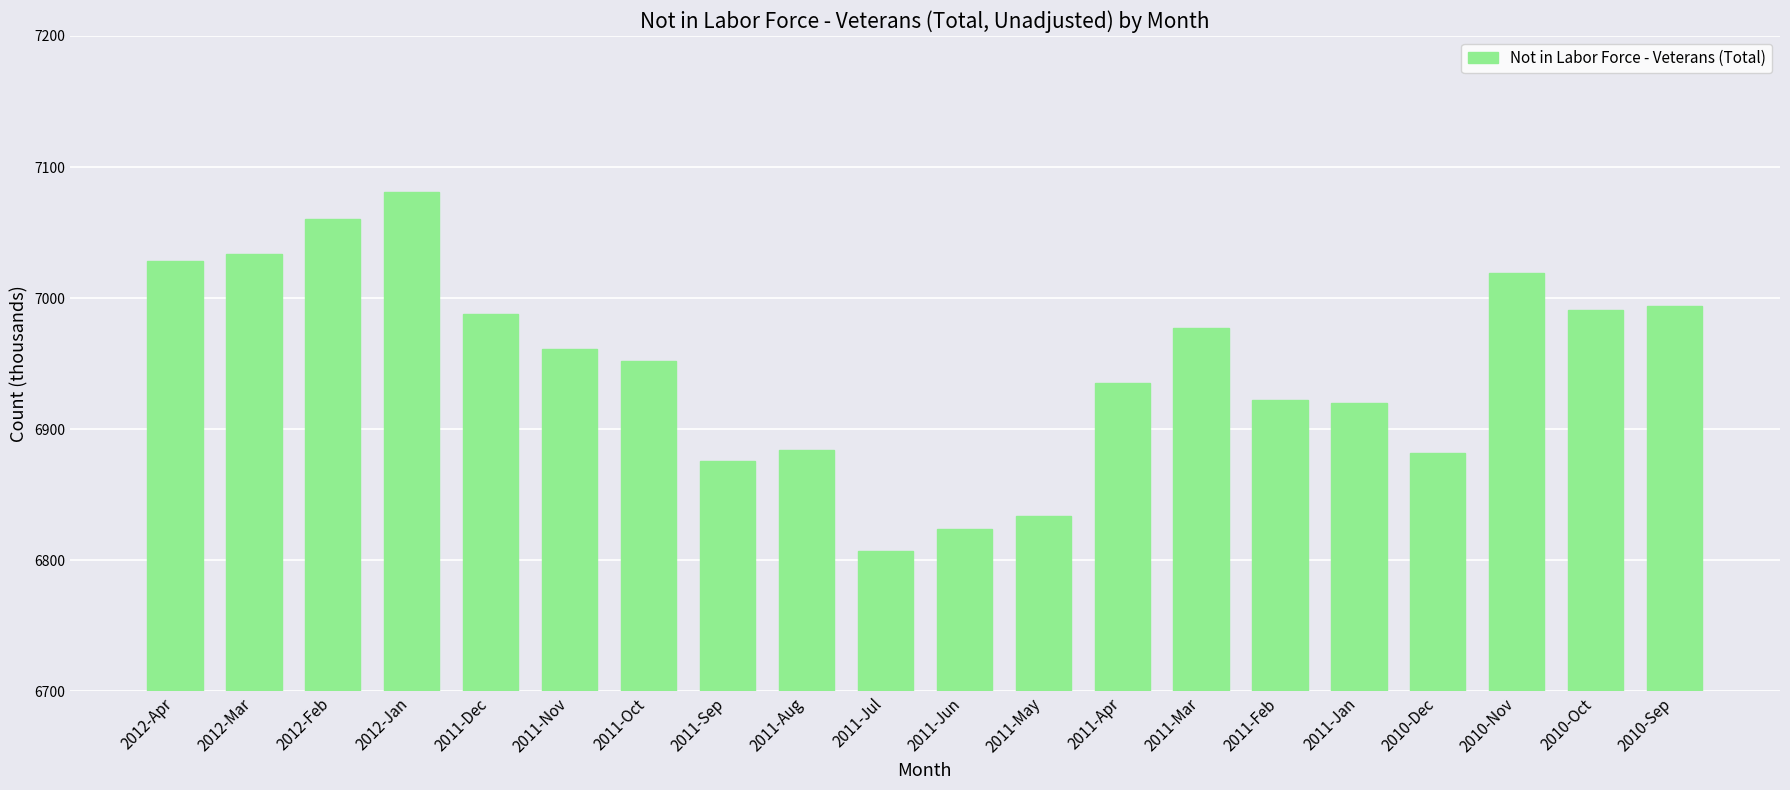

What is the greatest value displayed?

7081